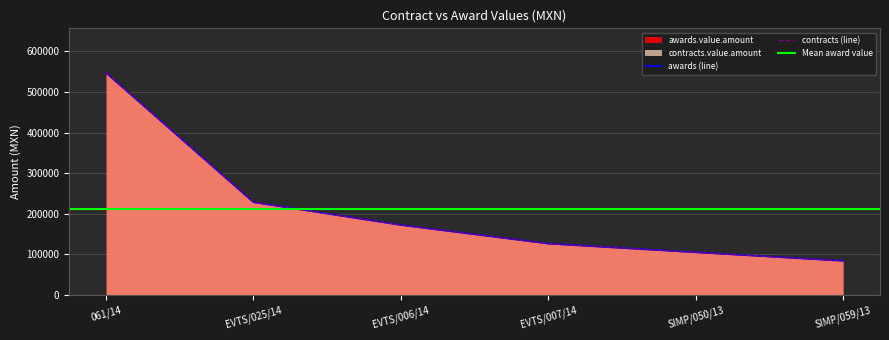

What is the sum of all contracts.value.amount values?

1264065.7